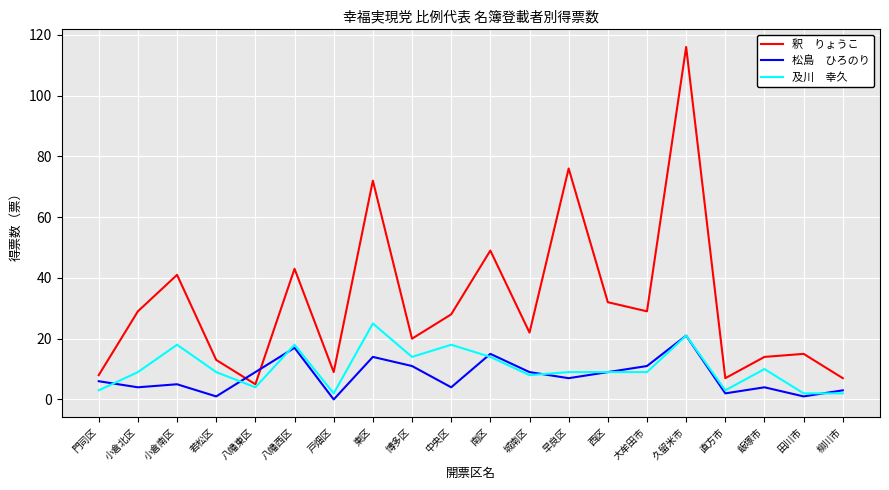

Is this an area chart (filled region under the line)?

No